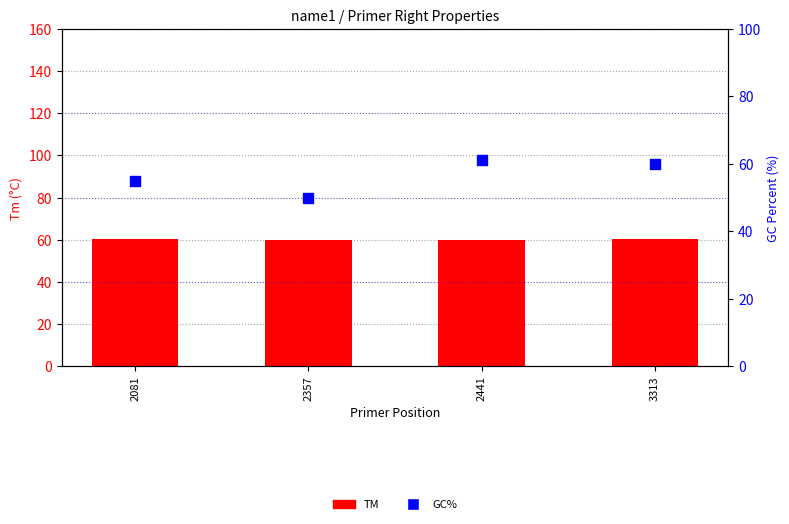

Is the value of GC% at 2357 greater than the value of TM at 2357?

No